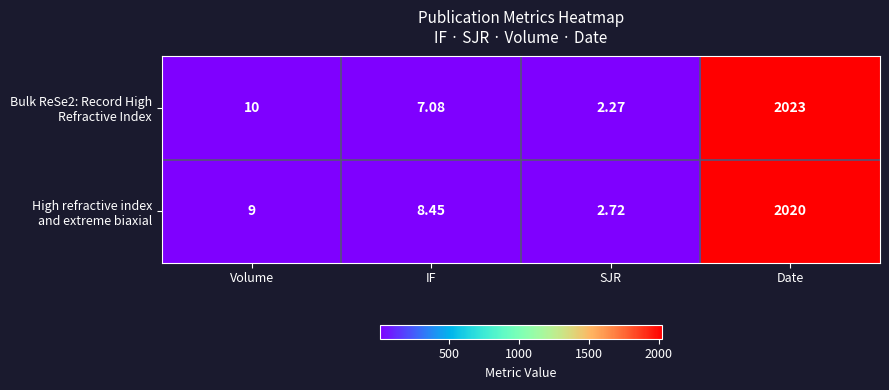

What is the maximum value shown in the chart?

2023.0